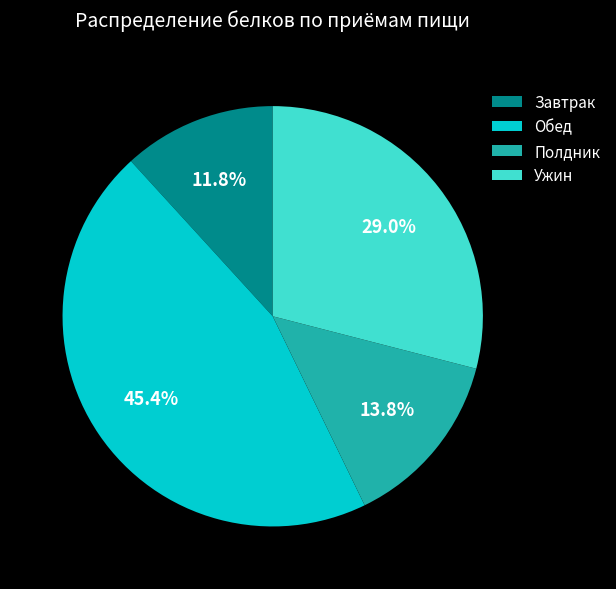

Is it true that Полдник is 6% of the pie?

False